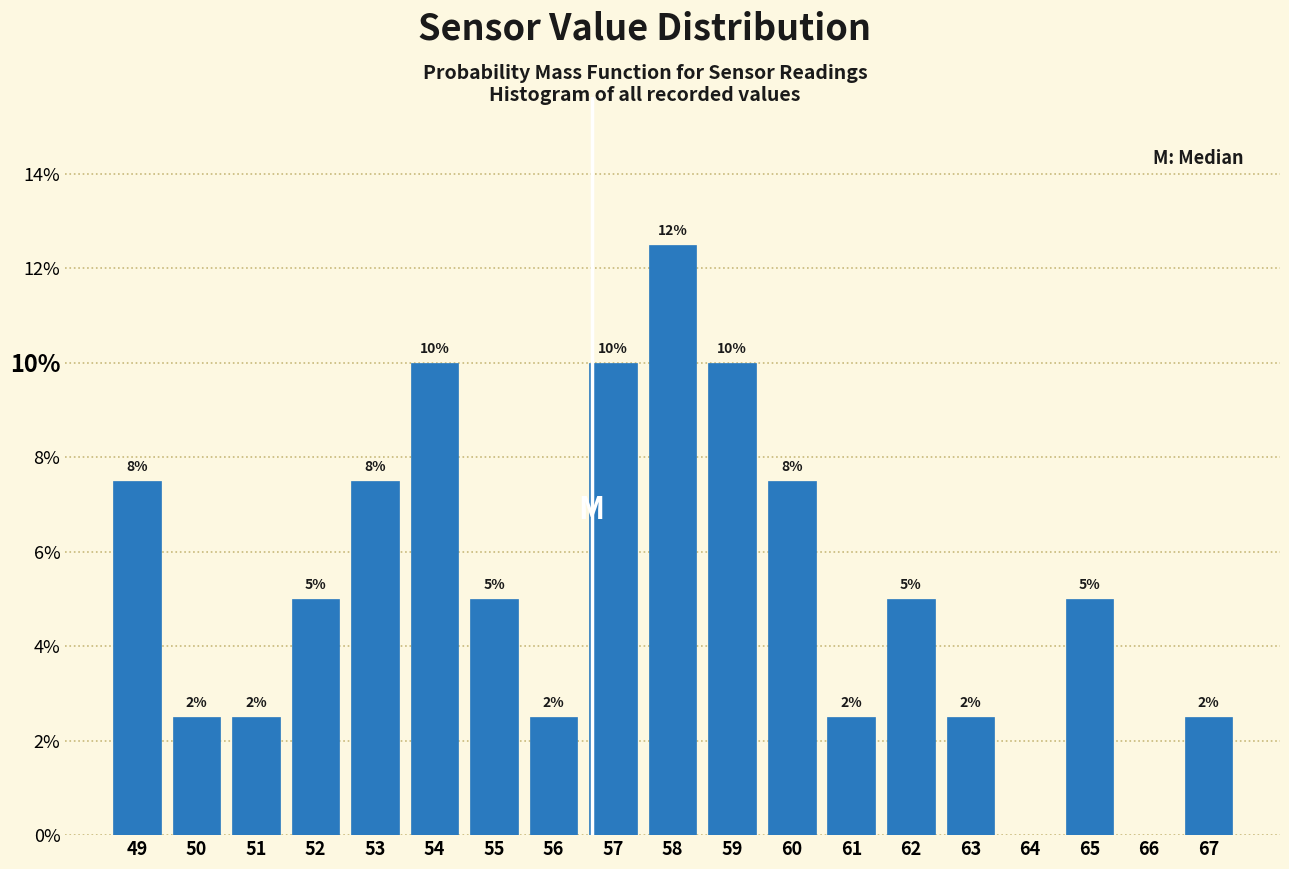

Are the bars horizontal?

No